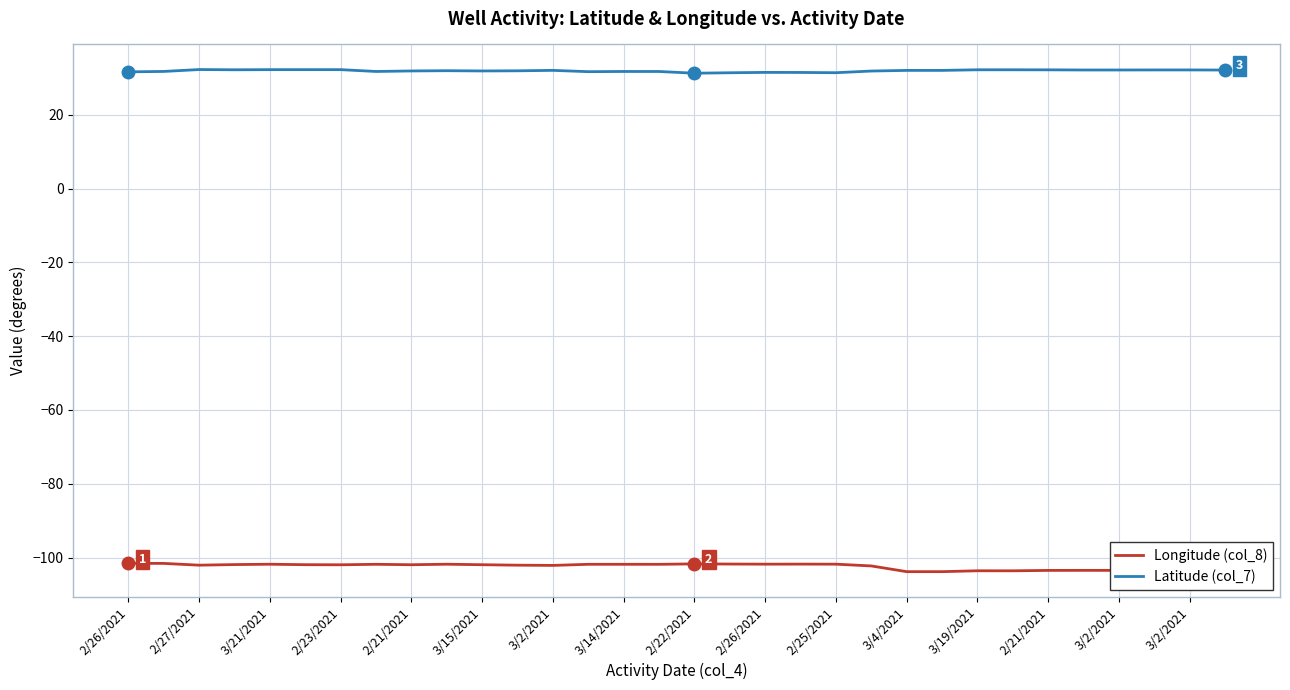

List the series in order of their overall mean, lowest first.

Longitude (col_8), Latitude (col_7)